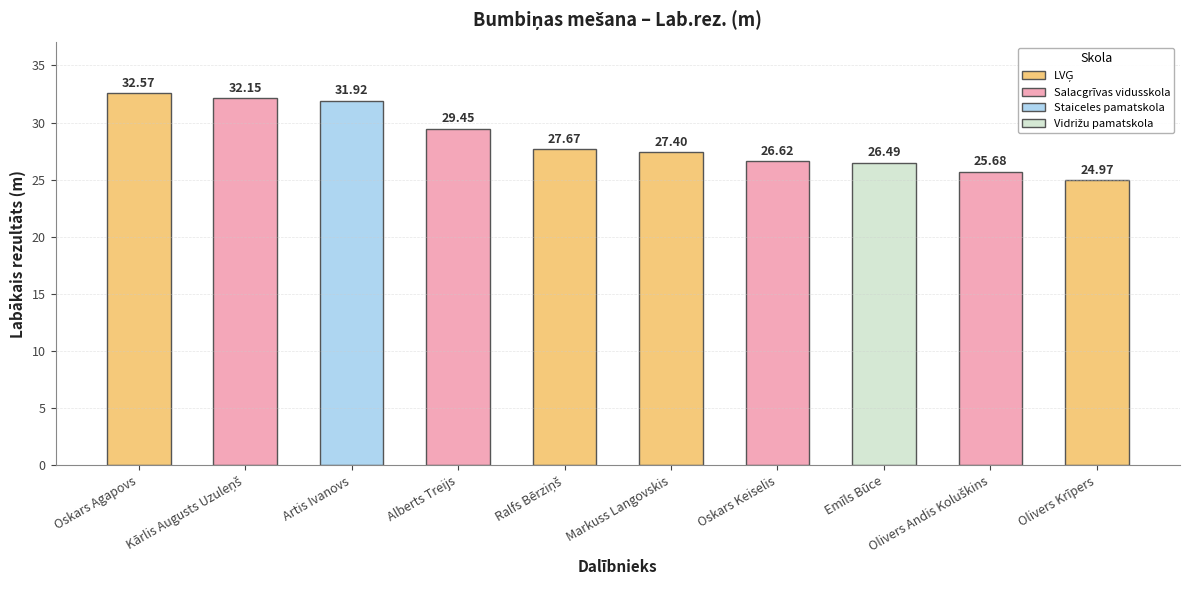

What is the label of the 3rd bar from the left?

Artis Ivanovs